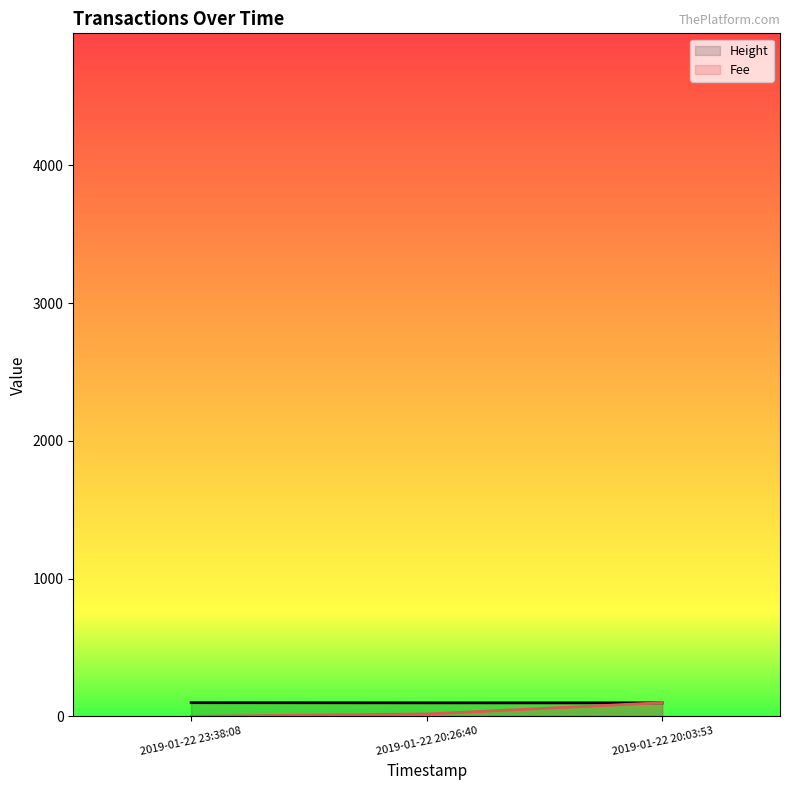

Rank the series at 2019-01-22 20:03:53 from highest to lowest value.

Fee, Height